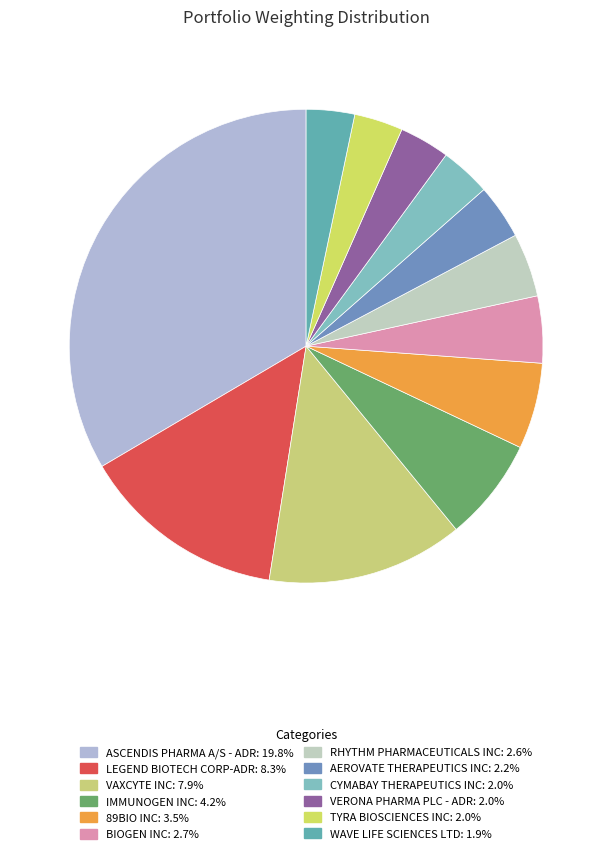

How many slices are in this pie chart?

12